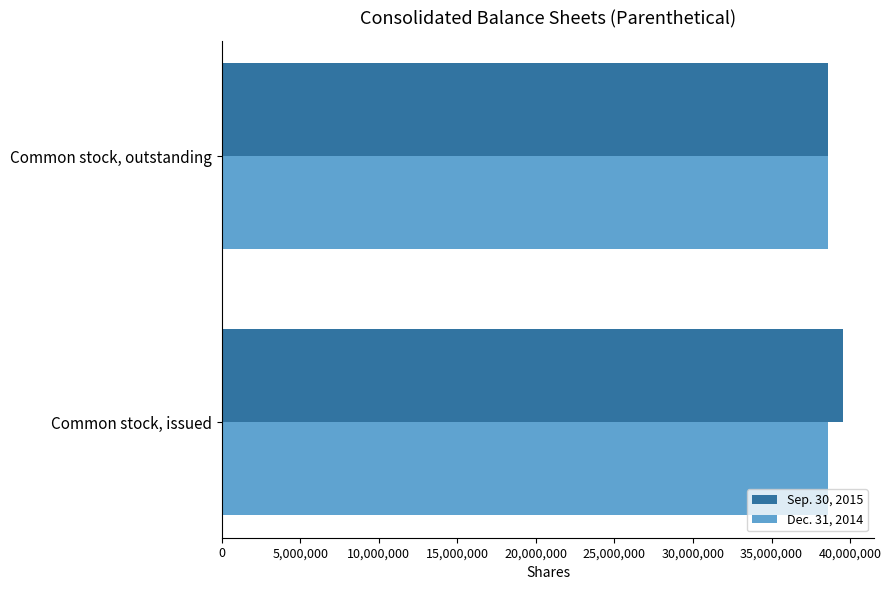

At which label does Sep. 30, 2015 reach its peak?

Common stock, issued